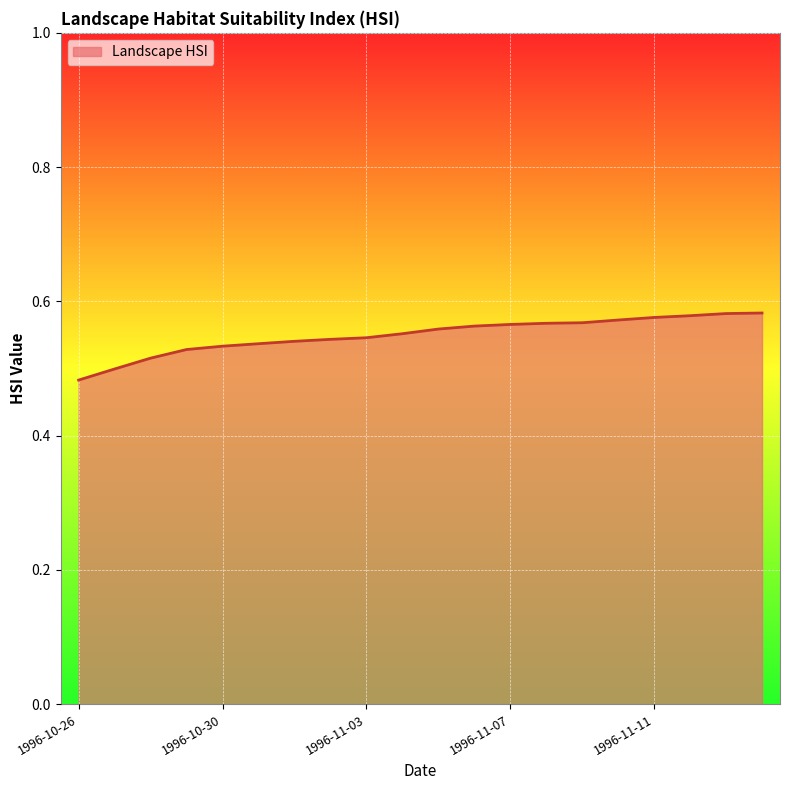

Is this an area chart (filled region under the line)?

Yes